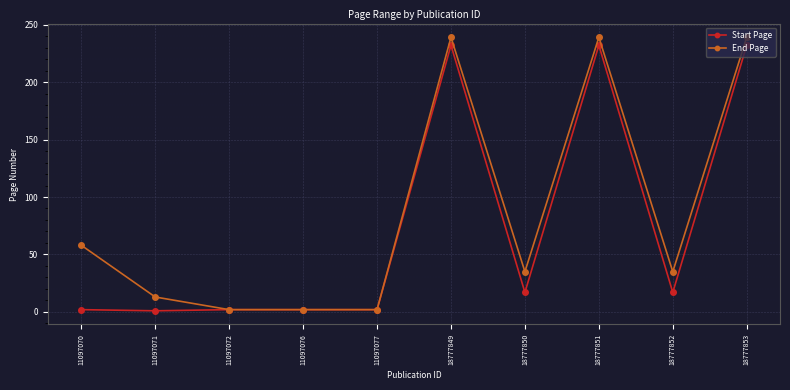

What are all the series names shown in the legend?

Start Page, End Page